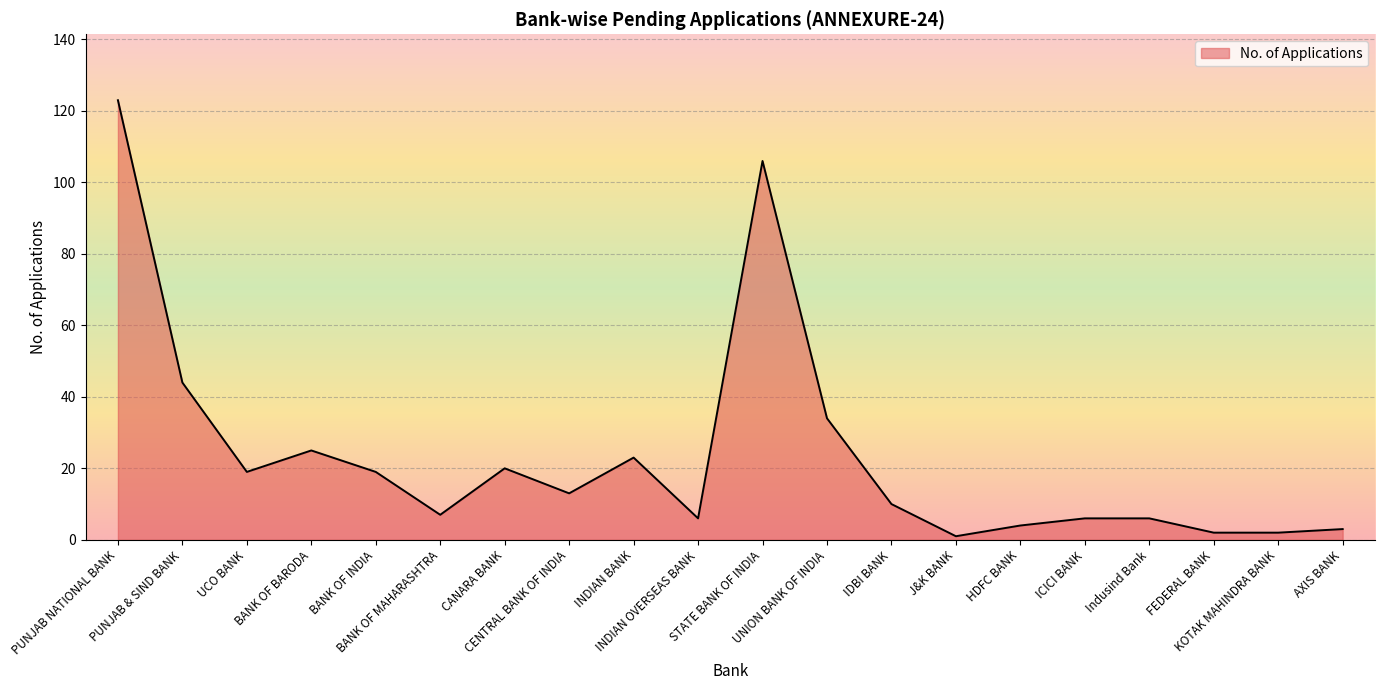

At which label does the data first exceed 13?

PUNJAB NATIONAL BANK